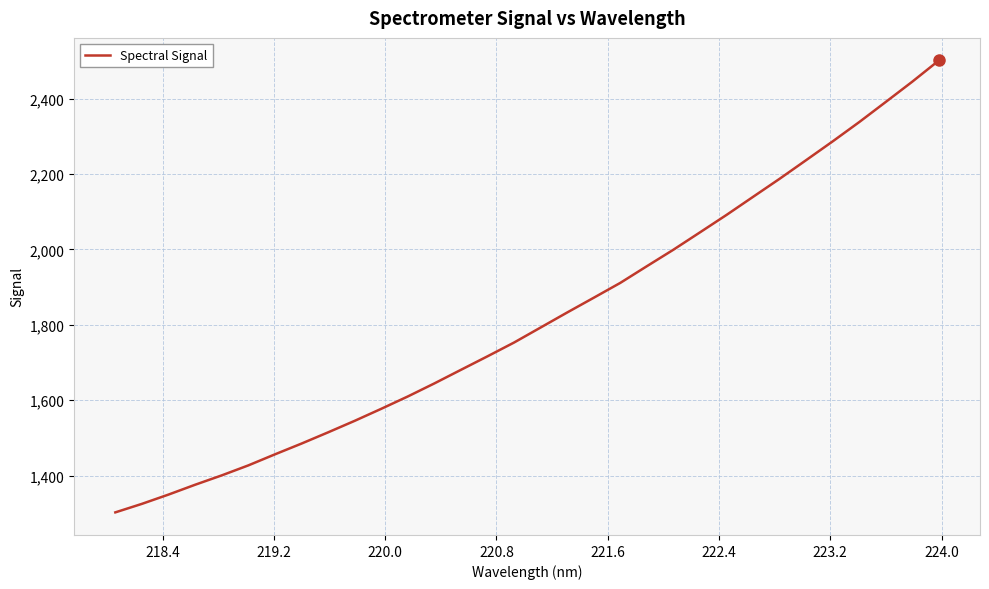

What is the difference between the maximum and minimum values?

1198.2